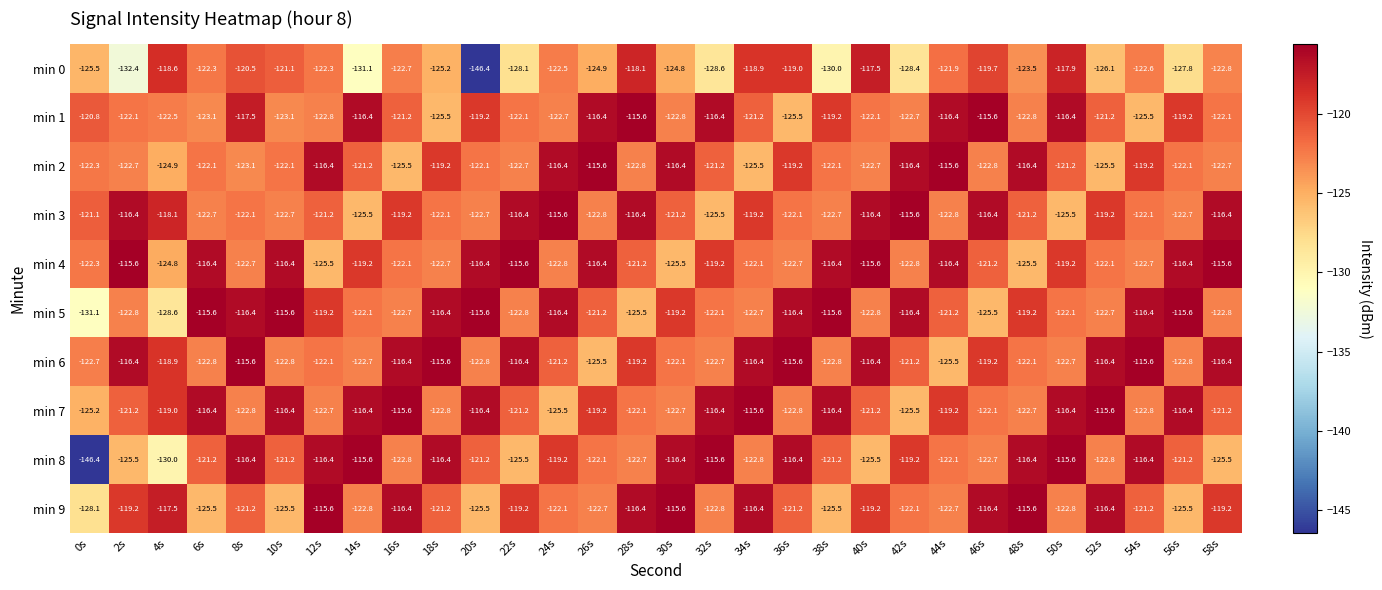

Between 4s and 12s, which series saw the biggest shift?

min 8